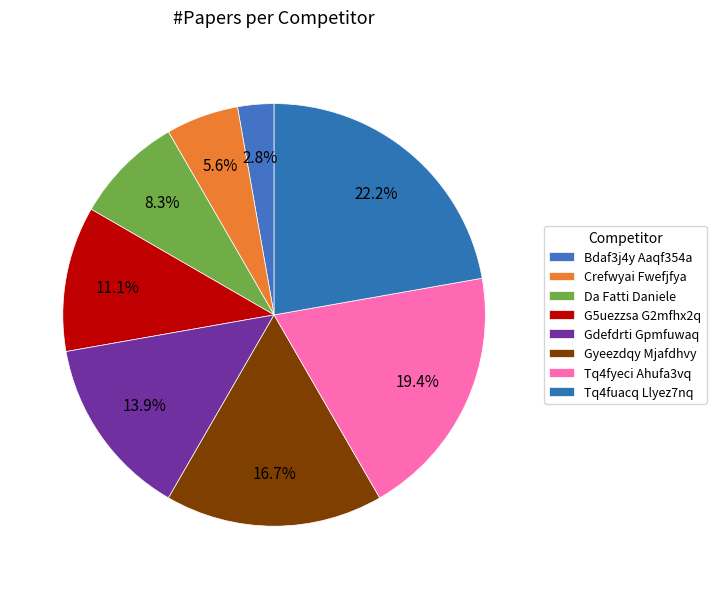

To the nearest percent, what is the difference between the Tq4fyeci Ahufa3vq and Gdefdrti Gpmfuwaq slice percentages?

6%